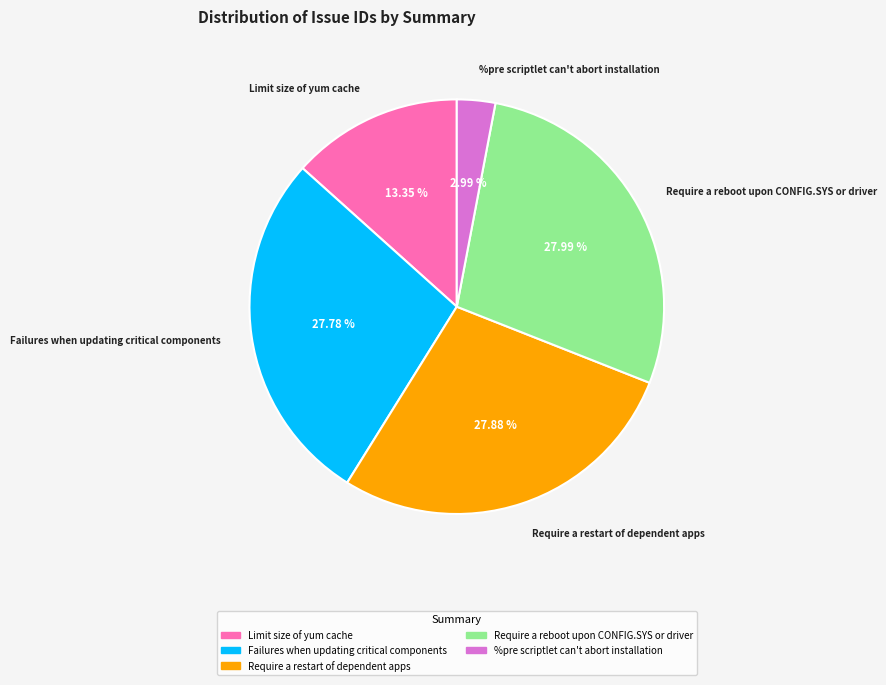

The Require a reboot upon CONFIG.SYS or driver slice represents 28% of the pie. True or false?

True